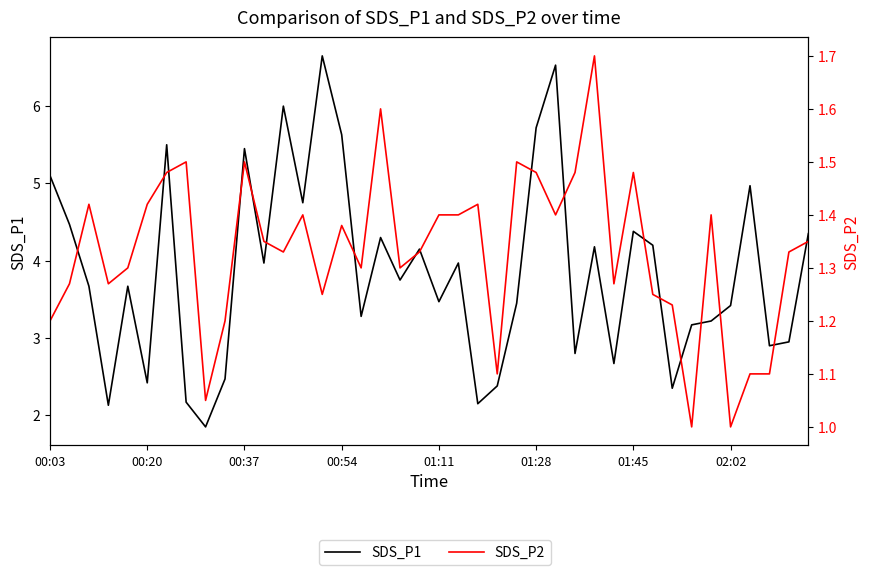

The SDS_P2 series shows 0.3 at 32. True or false?

False